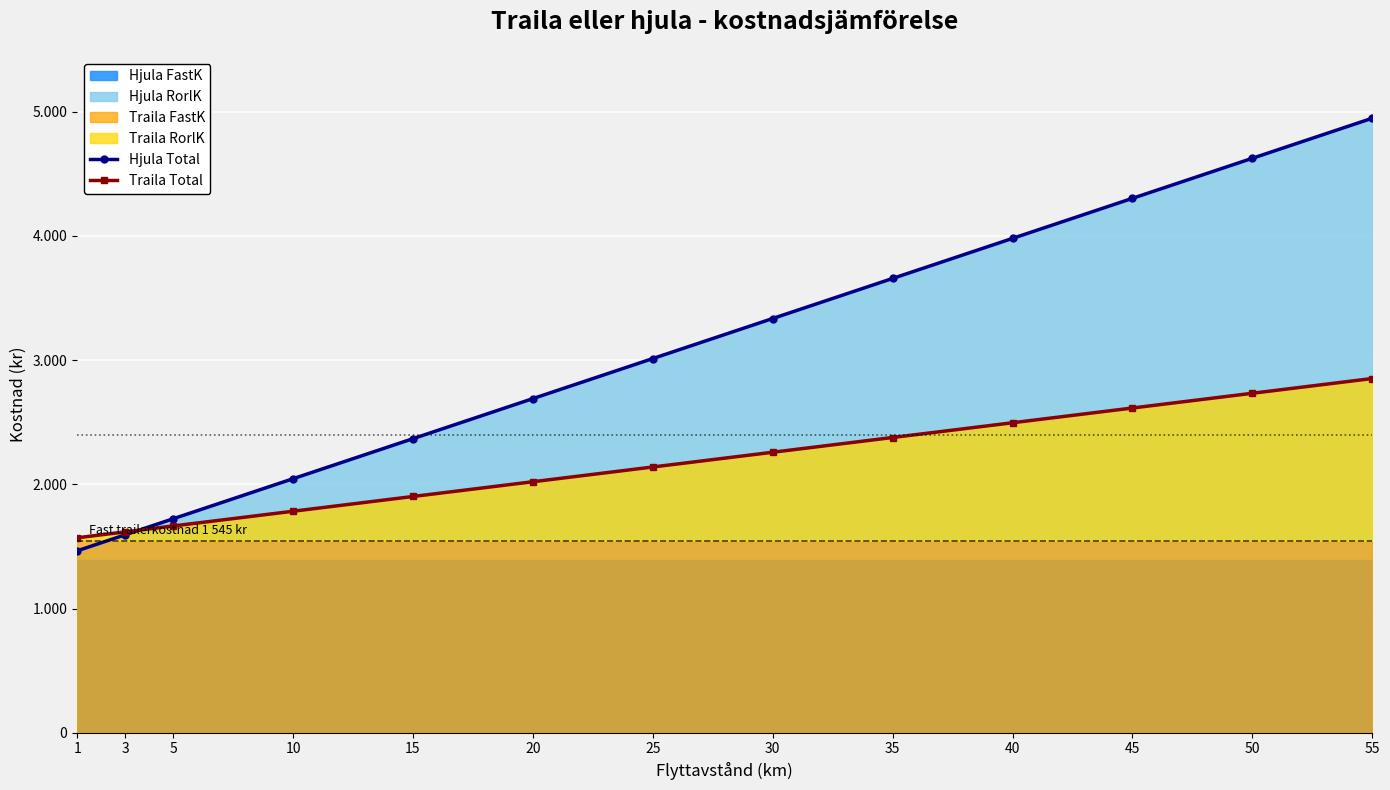

What is the minimum value shown in the chart?

1464.5